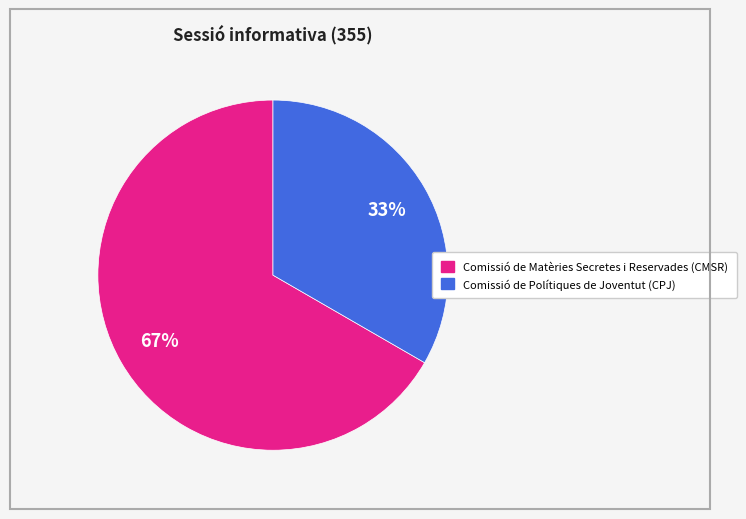

Count the number of slices in the pie.

2